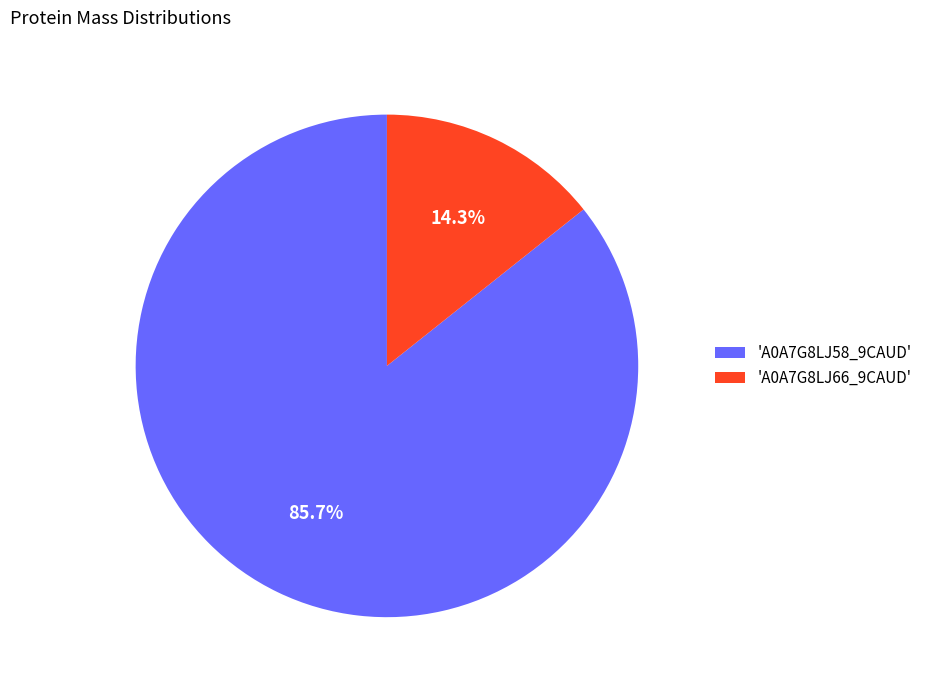

Between 'A0A7G8LJ66_9CAUD' and 'A0A7G8LJ58_9CAUD', which is larger?

'A0A7G8LJ58_9CAUD'